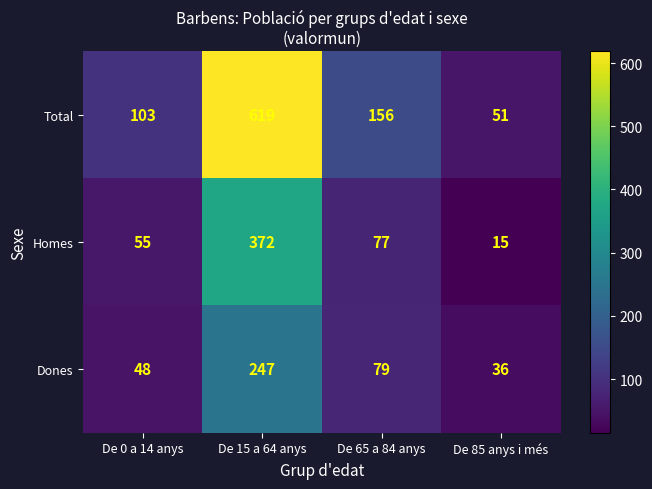

What is the sum of all Total values?

929